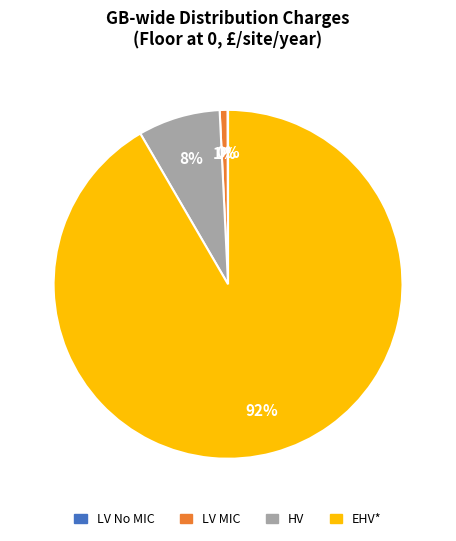

Does any single category account for the majority?

Yes